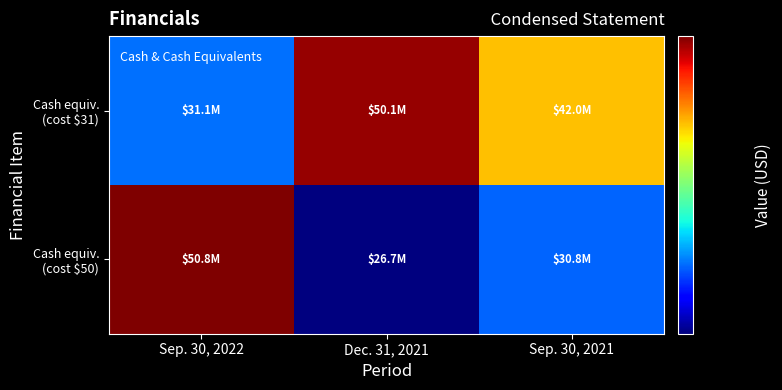

What is the total value across all series at Sep. 30, 2022?

81875216